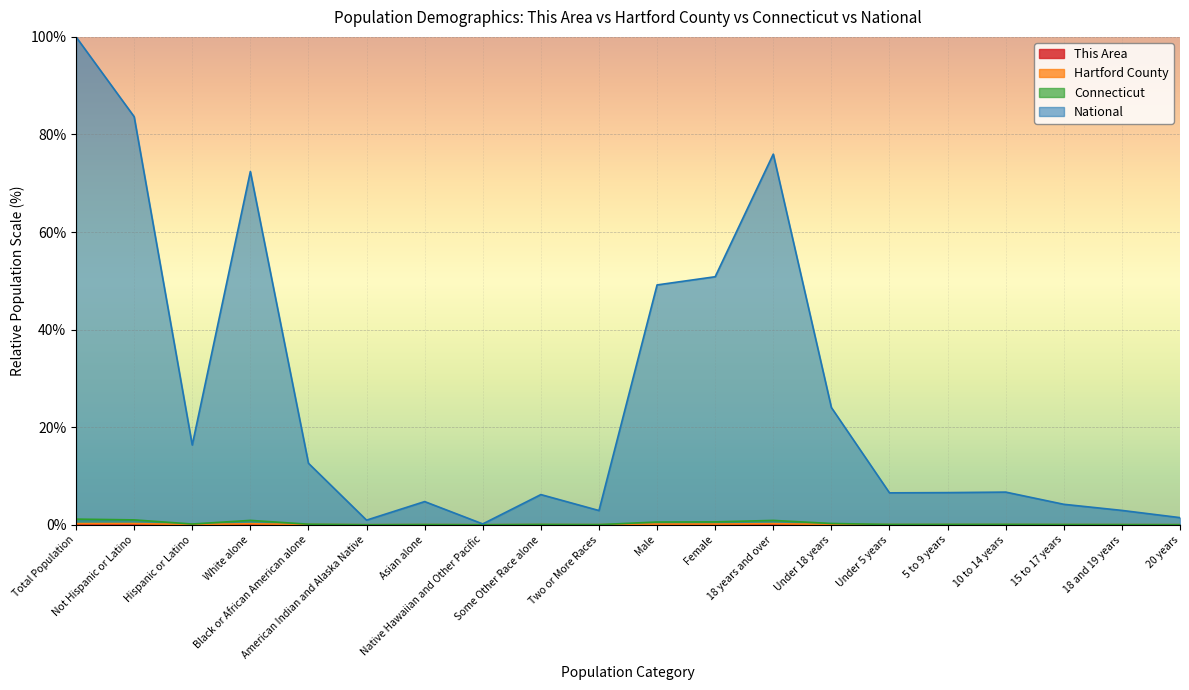

Which series changed the most between Native Hawaiian and Other Pacific and 5 to 9 years?

National